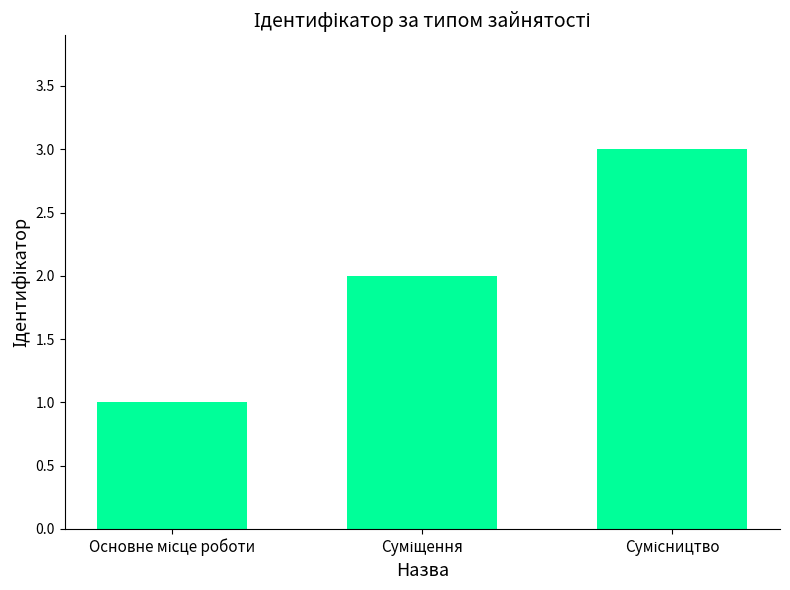

What is the greatest value displayed?

3